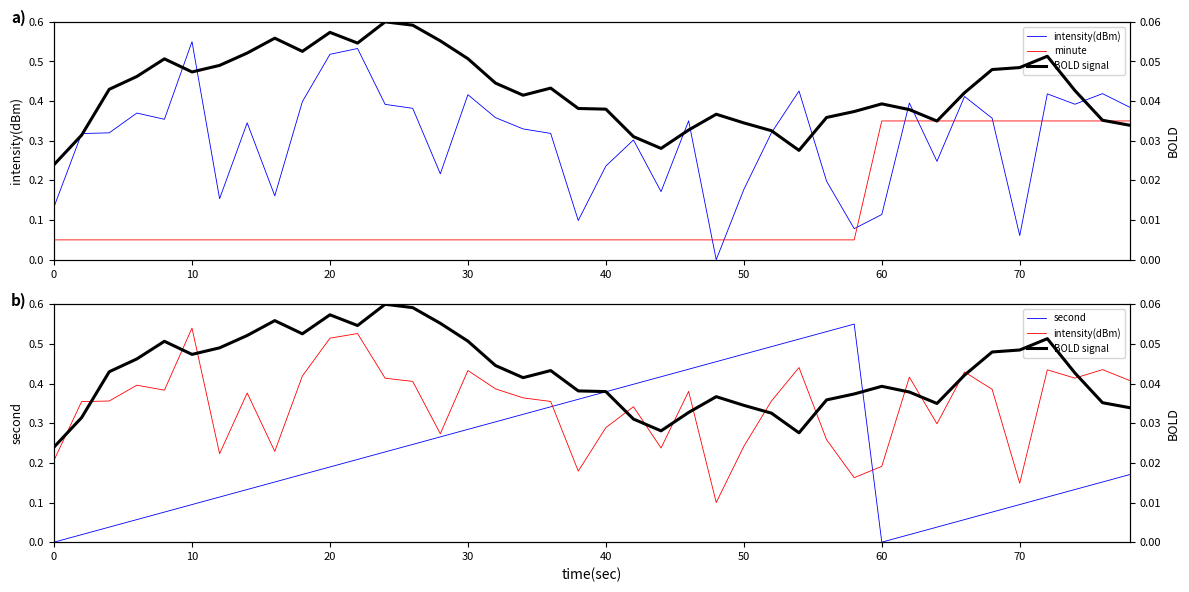

What is the average value of the second series?

0.2